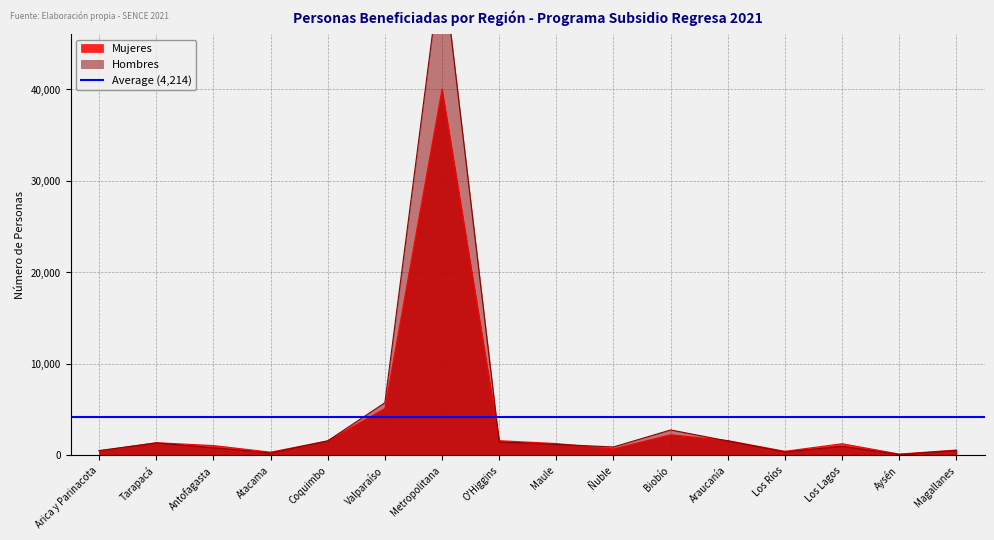

What is the difference between the maximum and minimum values in the Hombres series?

54128